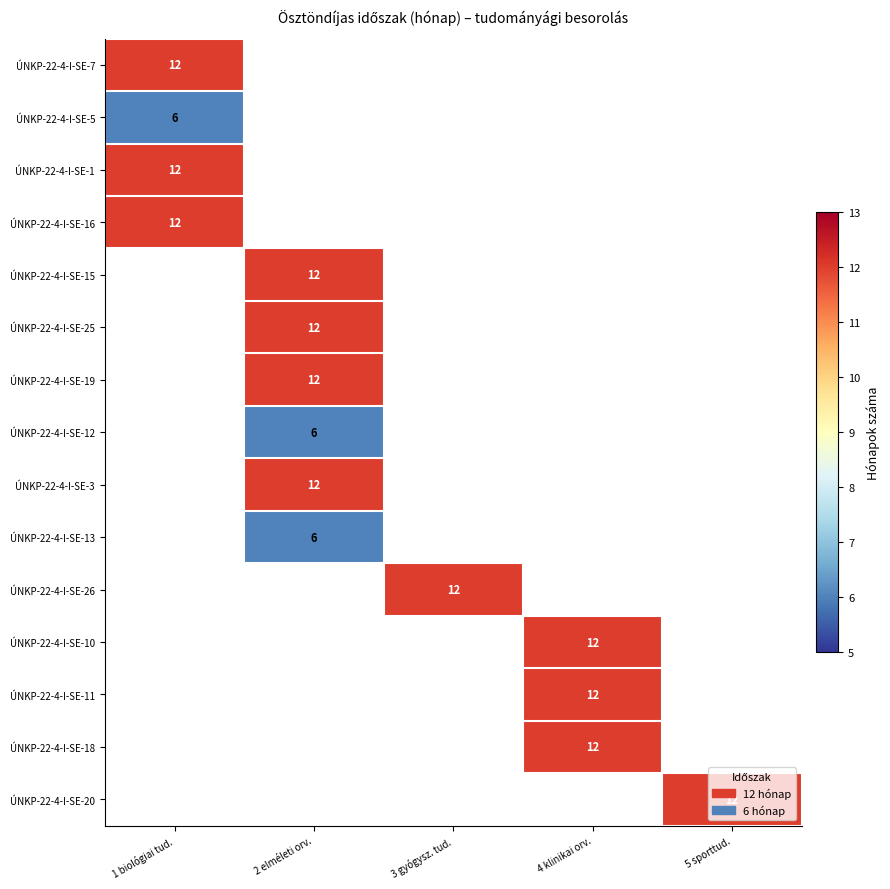

The value of ÚNKP-22-4-I-SE-10 at 4 klinikai orv. is 6. True or false?

False